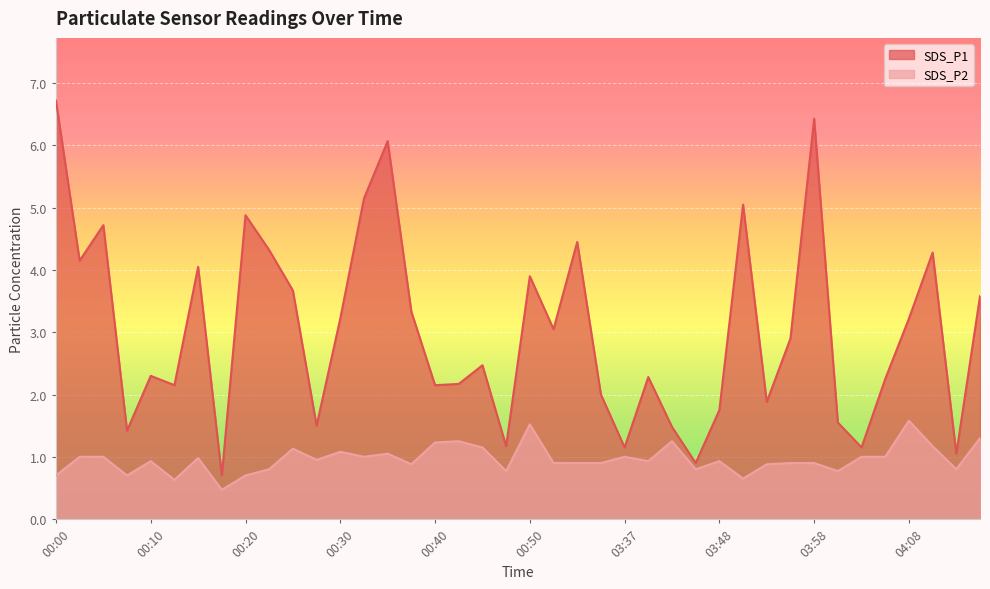

True or false: SDS_P1 and SDS_P2 intersect in this chart.

False